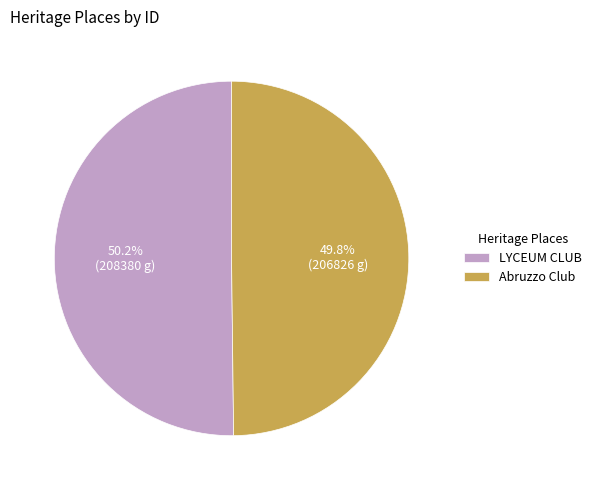

Do Abruzzo Club and LYCEUM CLUB together represent more than half of the pie?

Yes